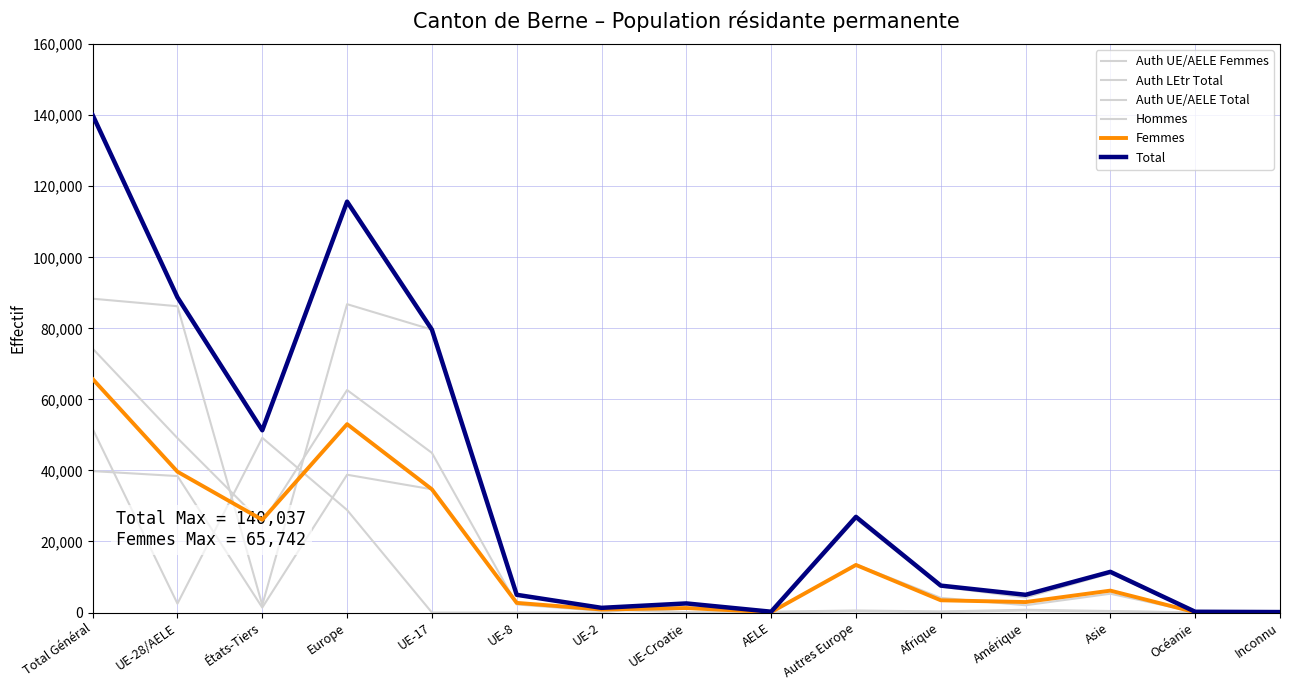

Rank the series at Europe from highest to lowest value.

Total, Auth UE/AELE Total, Hommes, Femmes, Auth UE/AELE Femmes, Auth LEtr Total